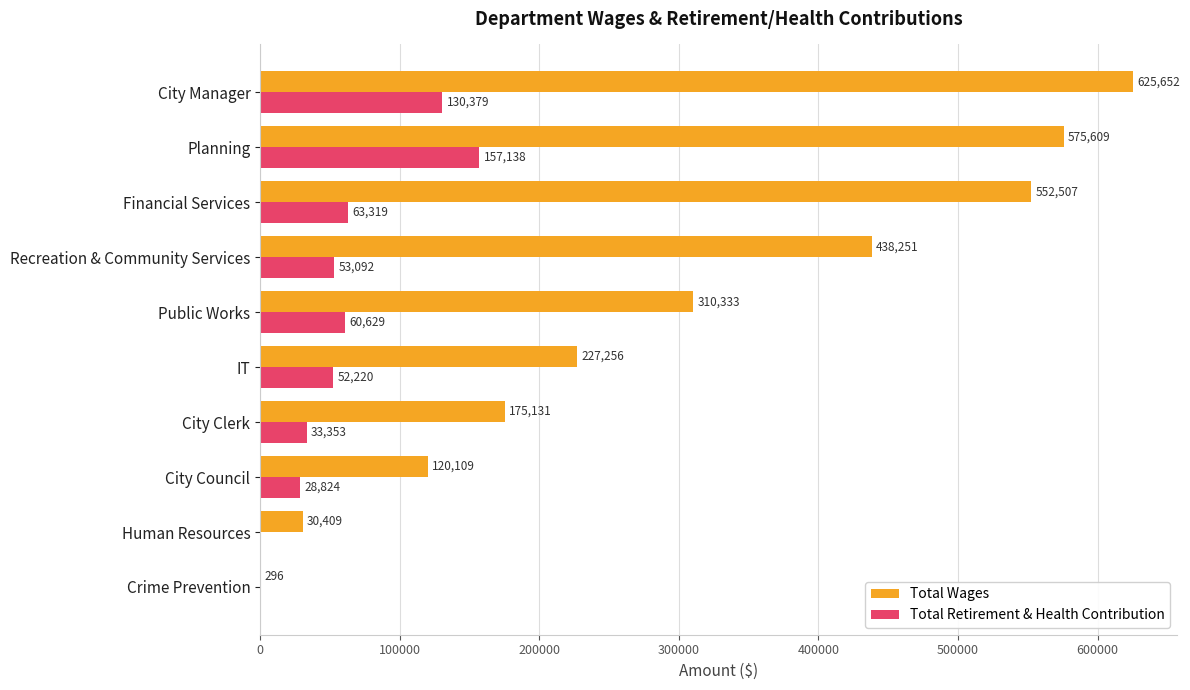

How many series are shown in this chart?

2